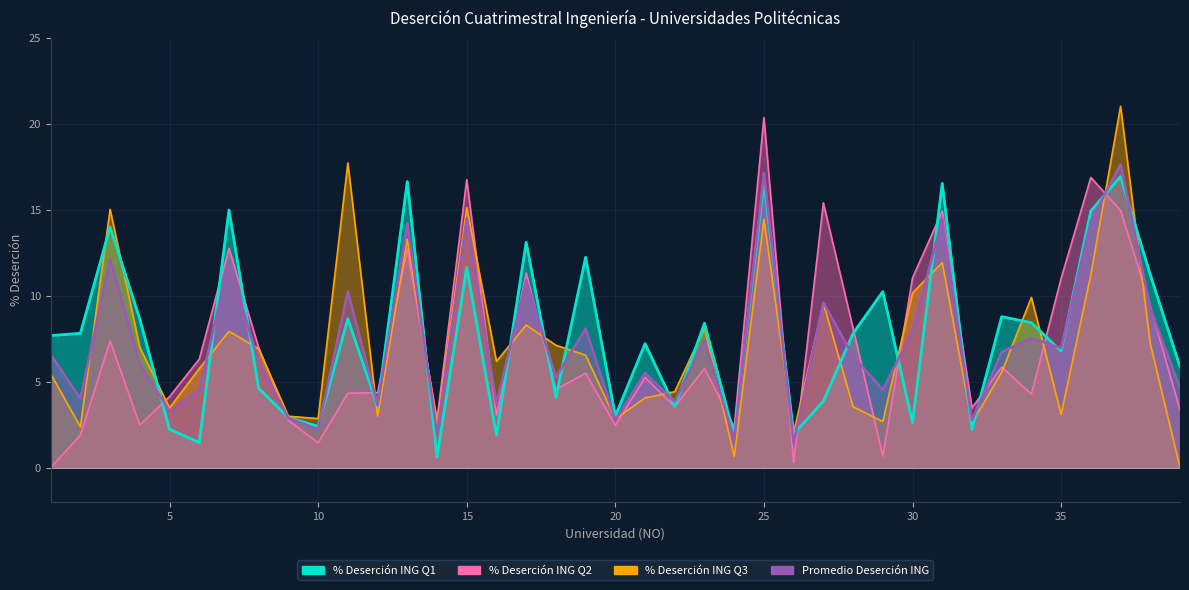

At 26, list the series in order from smallest to largest.

% Deserción ING Q2, Promedio Deserción ING, % Deserción ING Q1, % Deserción ING Q3